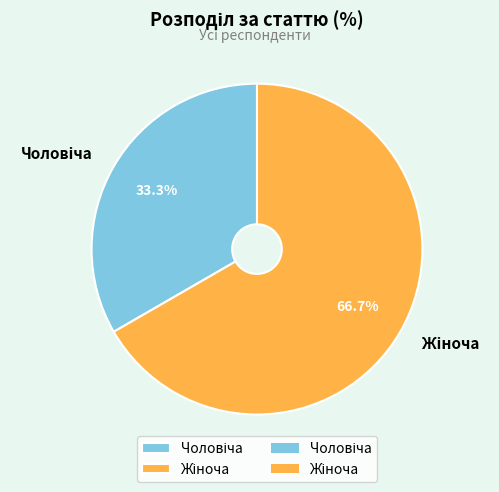

Is there a majority slice in this chart?

Yes